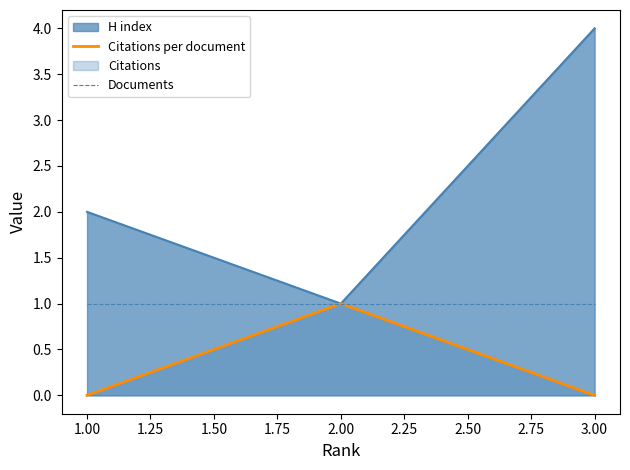

The Citations per document series shows 1 at 2.00. True or false?

False